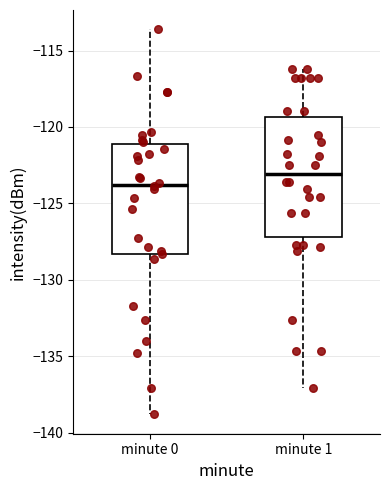

Reading left to right, read every box against the y-axis: the position of its median line, the range the box covers, and the ends of its whiskers. The values are not printed on the chart, so give them approximately, as read against the axis.

minute 0: median -124.0, box -128.5 to -121.0, whiskers -139.0 to -113.5
minute 1: median -123.0, box -127.0 to -119.5, whiskers -137.0 to -116.0